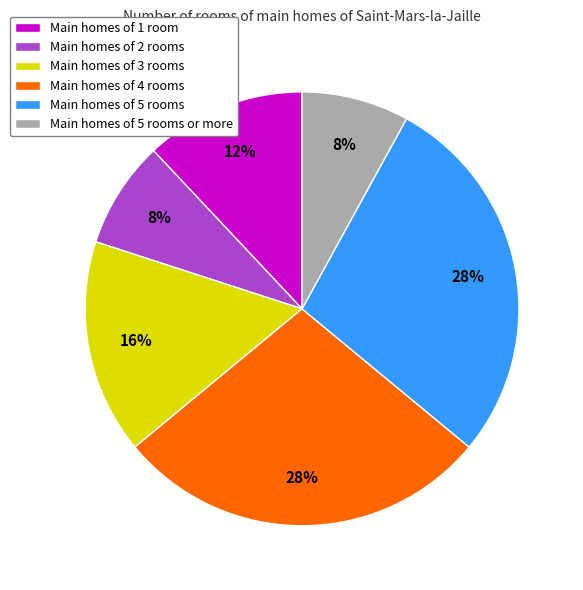

Is Main homes of 5 rooms the majority of the pie?

No